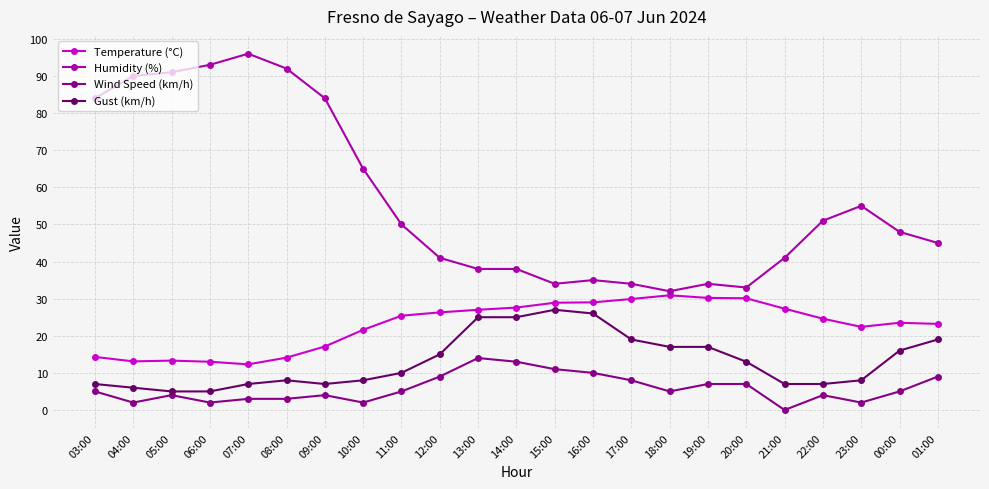

What is the value of the Humidity (%) point at the 11th from the left?

38.0